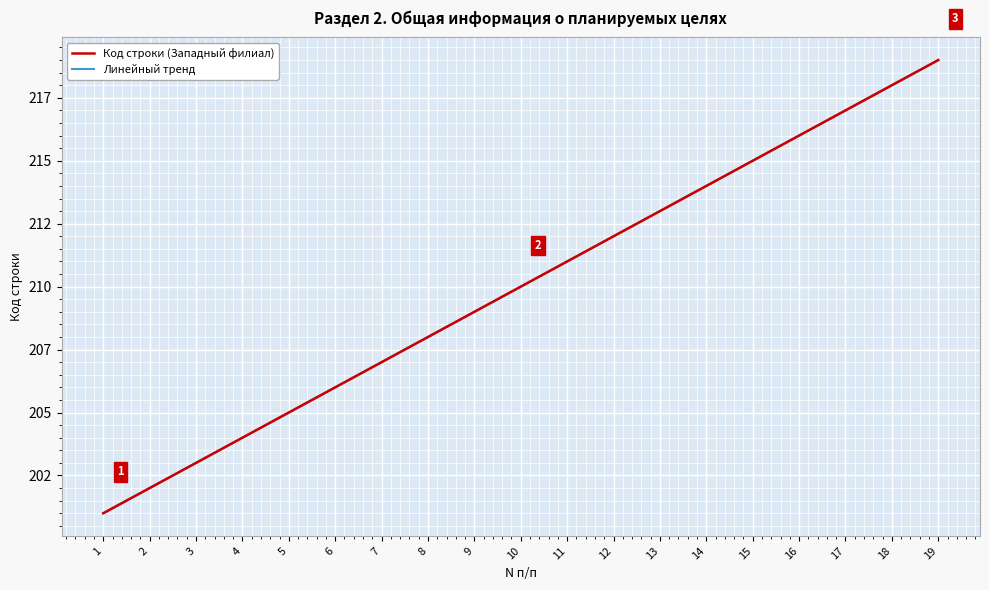

Reading left to right, list all the values displayed in this chart.

Код строки (Западный филиал): 201	202	203	204	205	206	207	208	209	210	211	212	213	214	215	216	217	218	219
Линейный тренд: 201	202	203	204	205	206	207	208	209	210	211	212	213	214	215	216	217	218	219